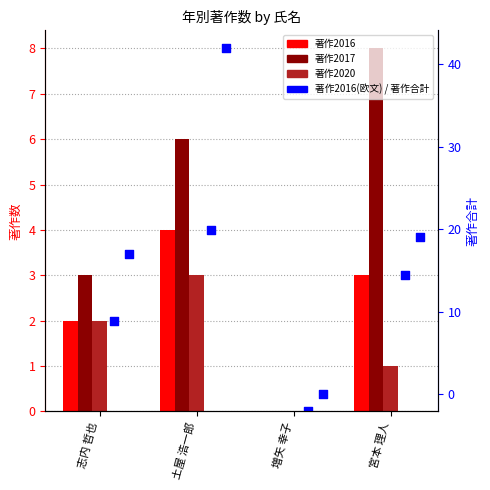

At how many categories does at least one series exceed 35?

1